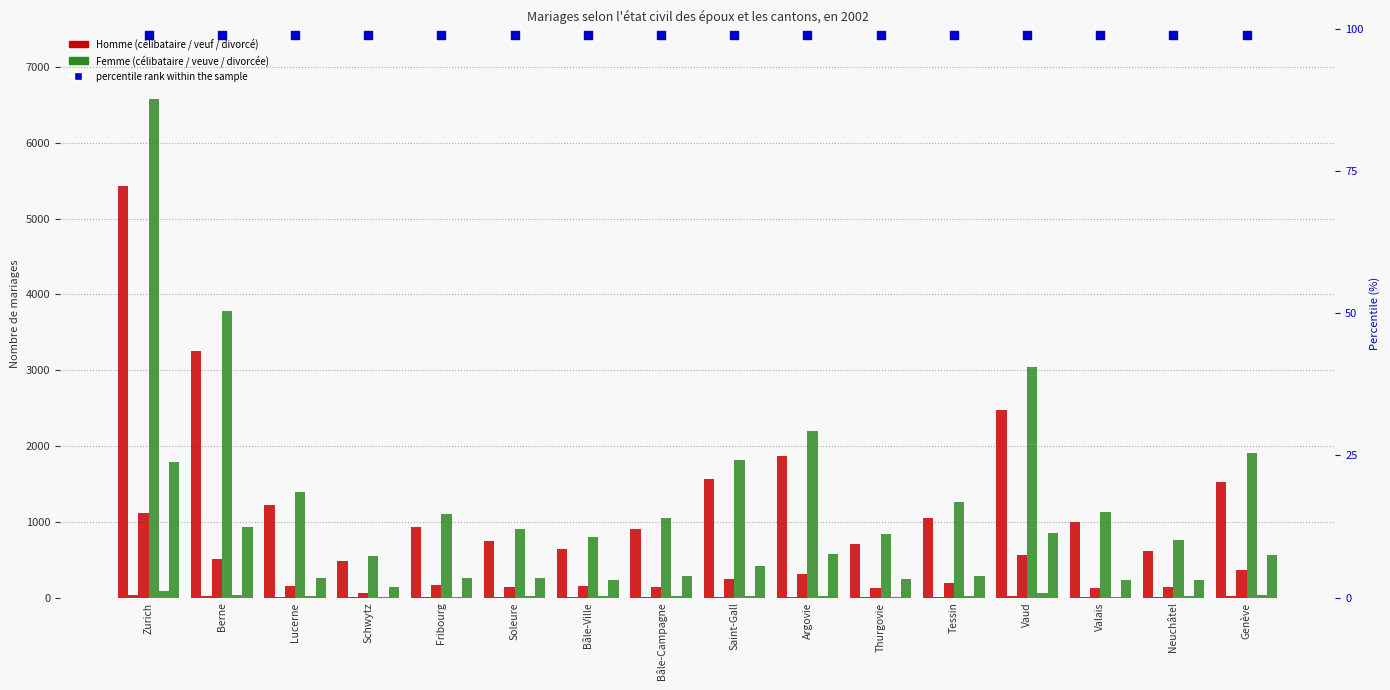

At which category is the sum across all series the highest?

Zurich